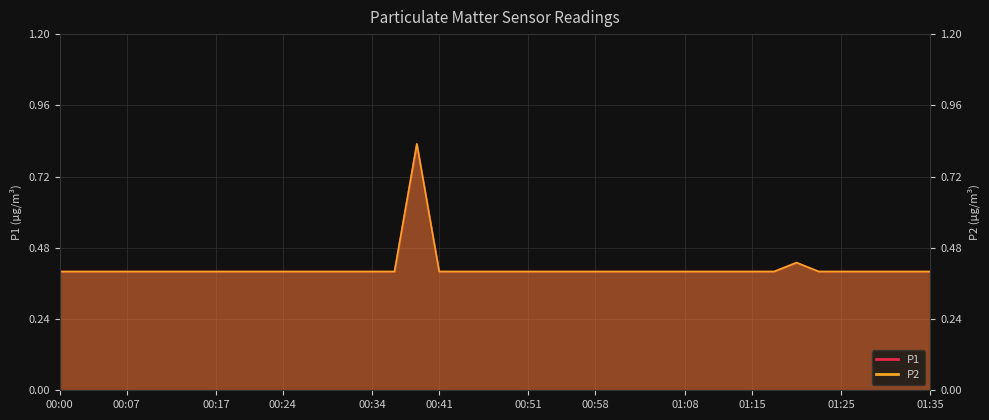

List the series in order of their peak value, highest first.

P1, P2